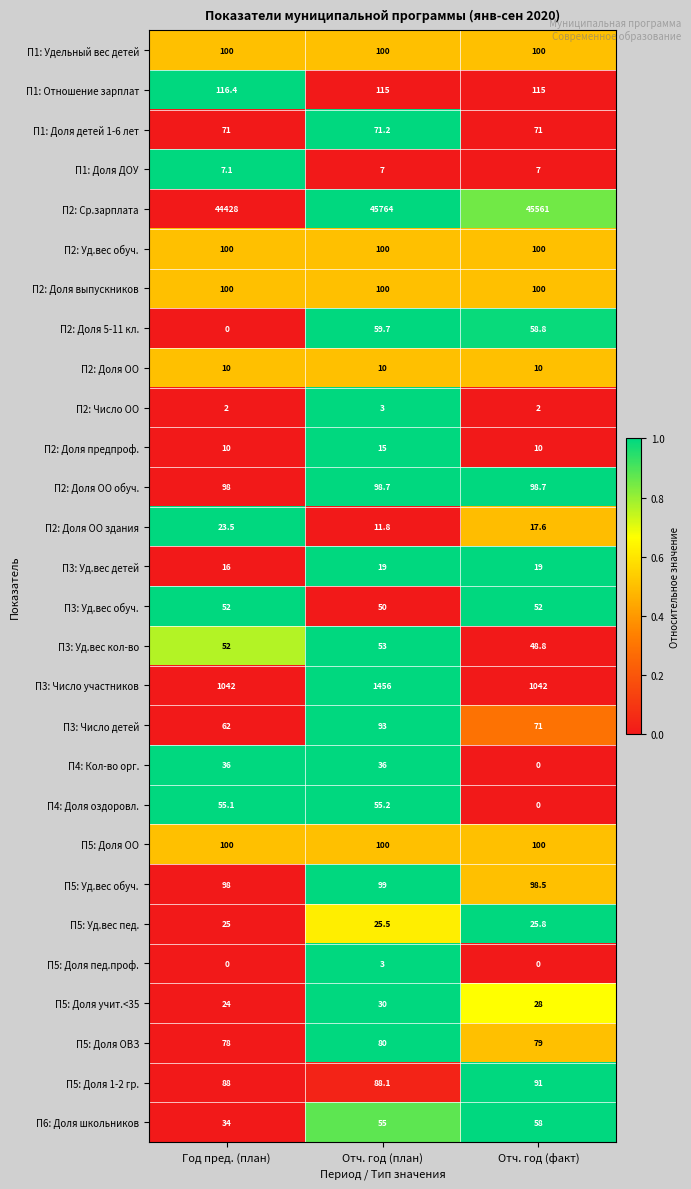

Count the number of data series in this chart.

28